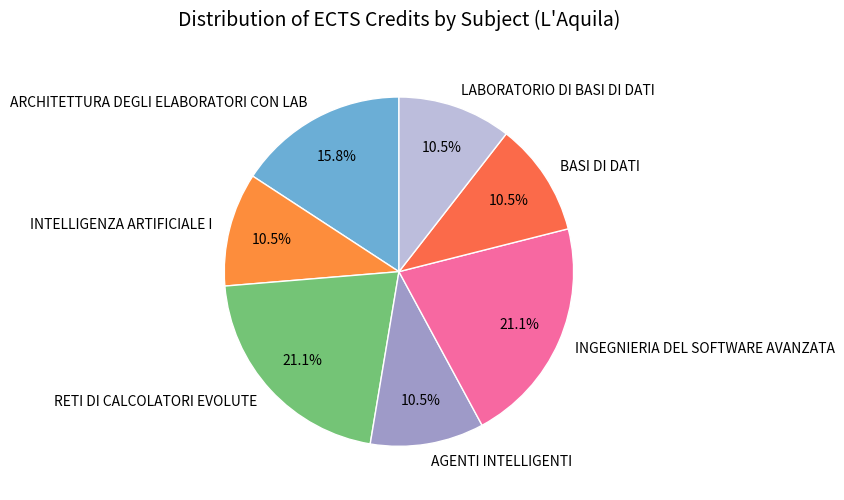

Do LABORATORIO DI BASI DI DATI and INGEGNIERIA DEL SOFTWARE AVANZATA together represent more than half of the pie?

No